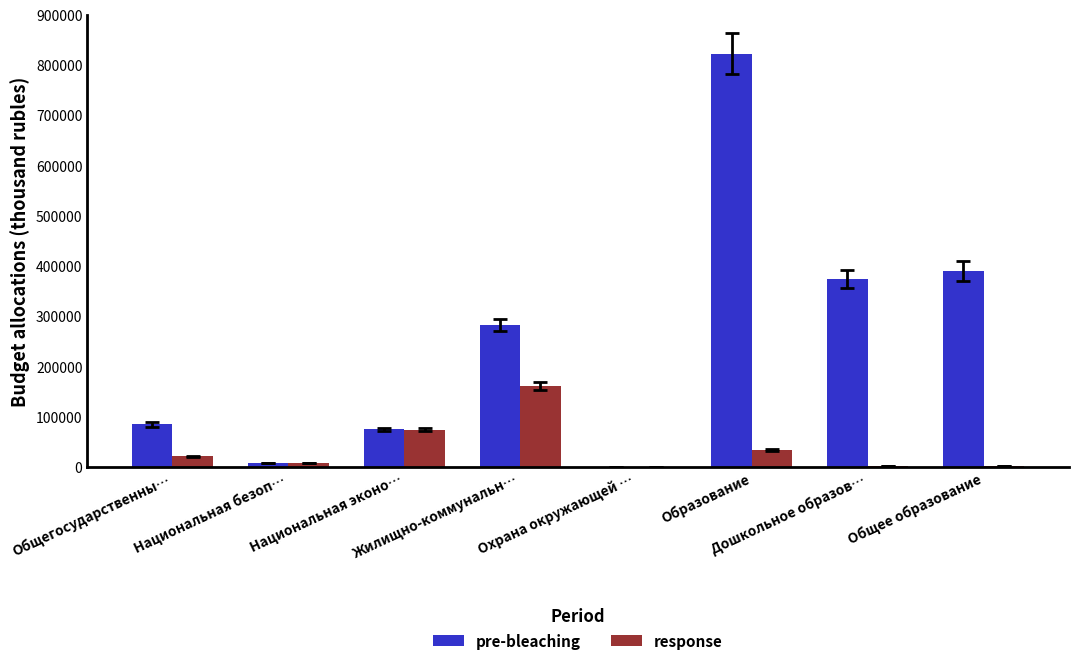

Which series has the largest total across all categories?

pre-bleaching